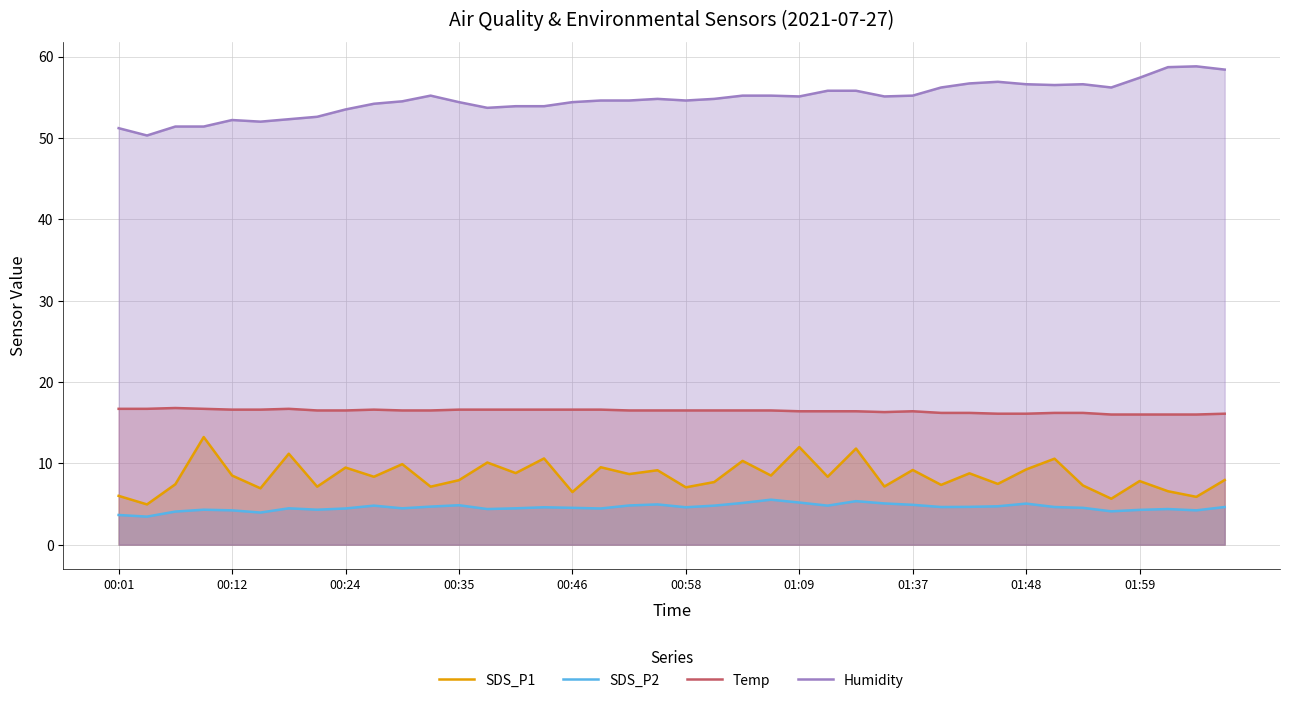

What is the lowest value of the Humidity series?

50.3